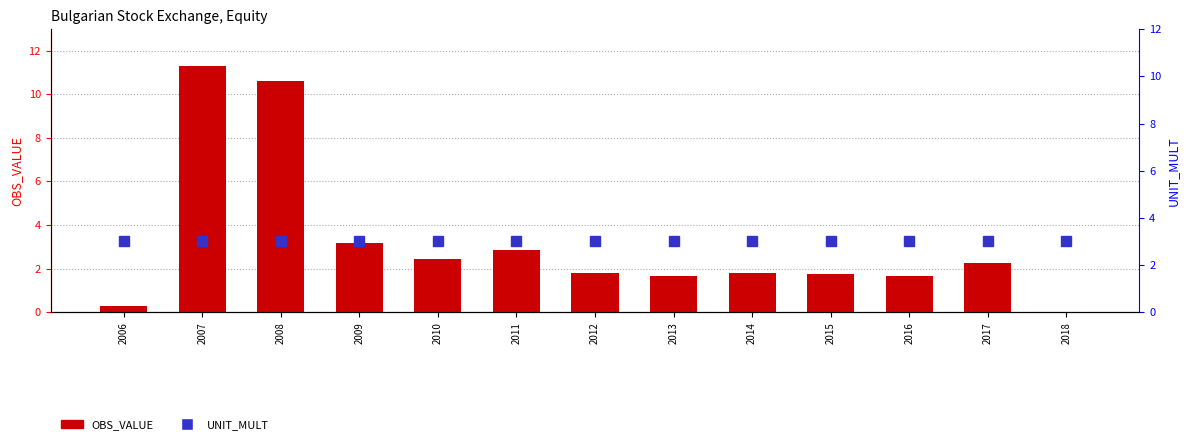

What is the value of the OBS_VALUE bar at the 11th from the left?

1.6